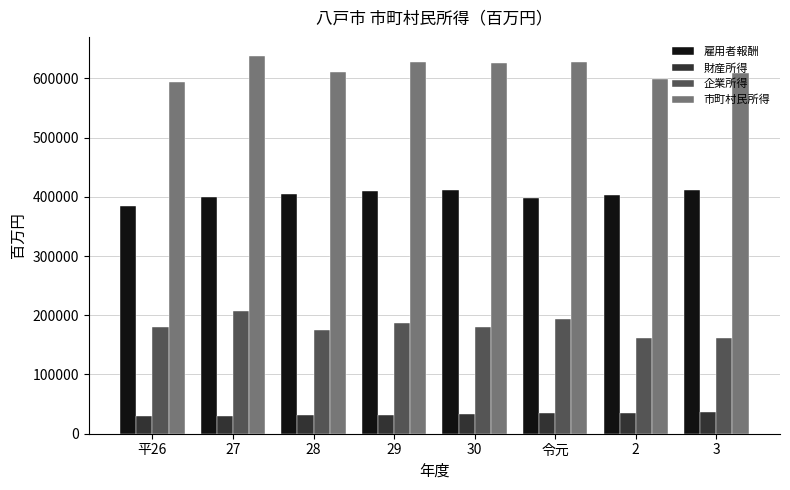

List the series in order of their peak value, highest first.

市町村民所得, 雇用者報酬, 企業所得, 財産所得